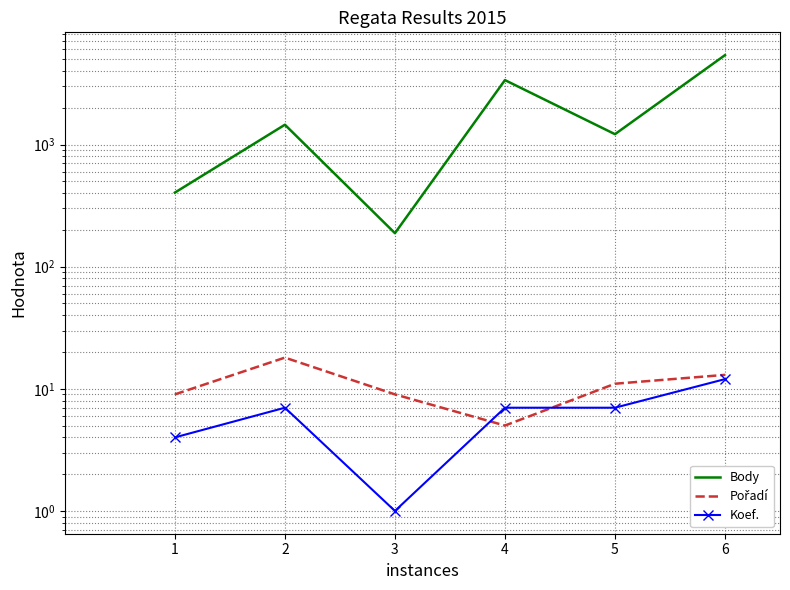

What is the average value of the Koef. series?

6